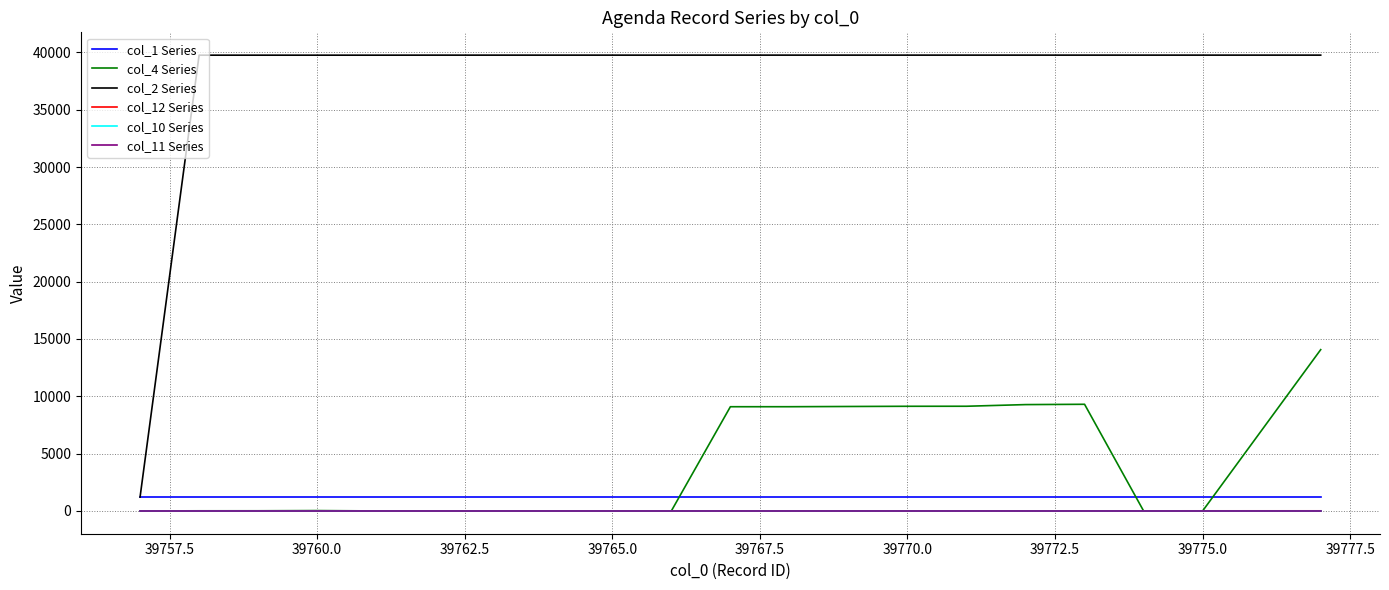

True or false: col_1 Series and col_2 Series intersect in this chart.

False